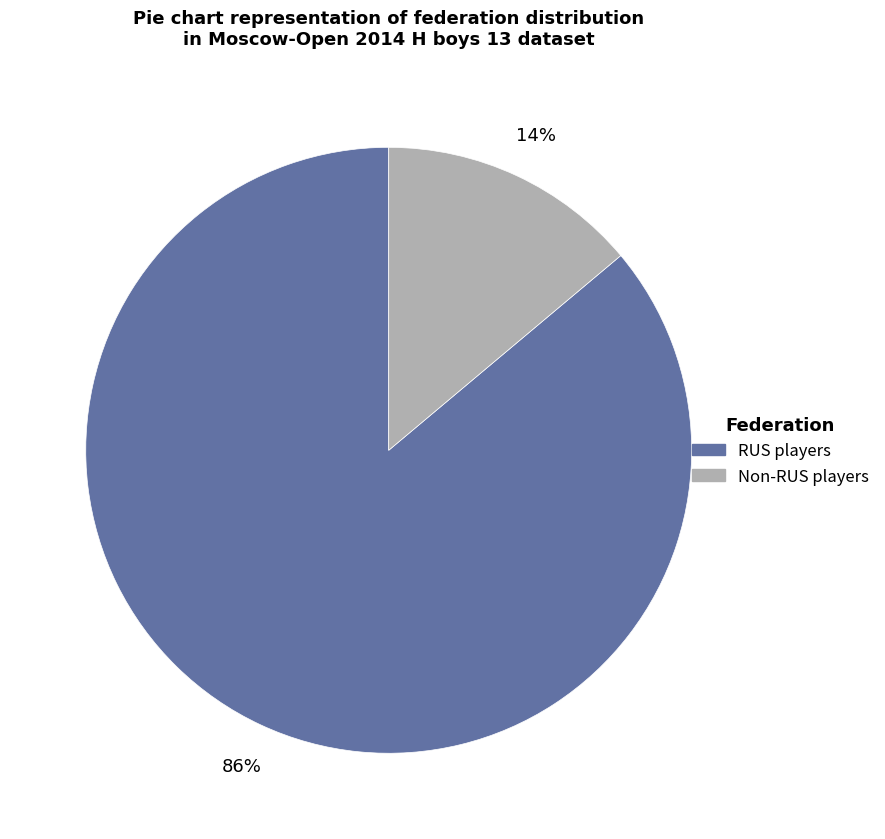

To the nearest percent, what is the difference between the largest and smallest slice percentages?

72%